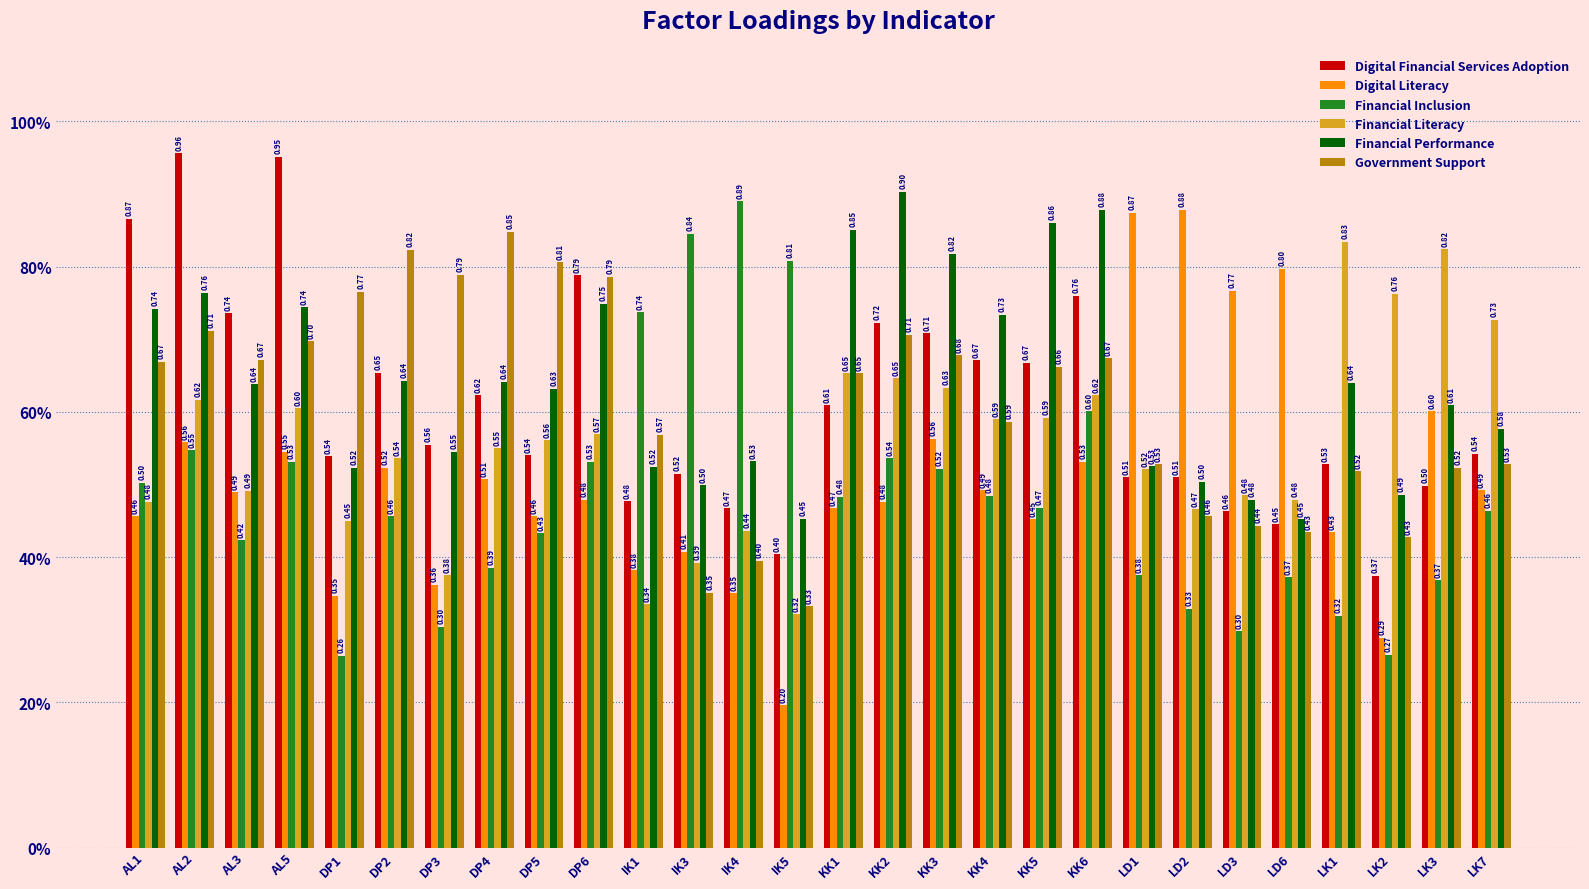

Reading left to right, extract all data points from this chart.

Digital Financial Services Adoption: 0.9	1.0	0.7	1.0	0.5	0.7	0.6	0.6	0.5	0.8	0.5	0.5	0.5	0.4	0.6	0.7	0.7	0.7	0.7	0.8	0.5	0.5	0.5	0.4	0.5	0.4	0.5	0.5
Digital Literacy: 0.5	0.6	0.5	0.5	0.3	0.5	0.4	0.5	0.5	0.5	0.4	0.4	0.3	0.2	0.5	0.5	0.6	0.5	0.5	0.5	0.9	0.9	0.8	0.8	0.4	0.3	0.6	0.5
Financial Inclusion: 0.5	0.5	0.4	0.5	0.3	0.5	0.3	0.4	0.4	0.5	0.7	0.8	0.9	0.8	0.5	0.5	0.5	0.5	0.5	0.6	0.4	0.3	0.3	0.4	0.3	0.3	0.4	0.5
Financial Literacy: 0.5	0.6	0.5	0.6	0.5	0.5	0.4	0.6	0.6	0.6	0.3	0.4	0.4	0.3	0.7	0.6	0.6	0.6	0.6	0.6	0.5	0.5	0.5	0.5	0.8	0.8	0.8	0.7
Financial Performance: 0.7	0.8	0.6	0.7	0.5	0.6	0.5	0.6	0.6	0.7	0.5	0.5	0.5	0.5	0.9	0.9	0.8	0.7	0.9	0.9	0.5	0.5	0.5	0.5	0.6	0.5	0.6	0.6
Government Support: 0.7	0.7	0.7	0.7	0.8	0.8	0.8	0.8	0.8	0.8	0.6	0.4	0.4	0.3	0.7	0.7	0.7	0.6	0.7	0.7	0.5	0.5	0.4	0.4	0.5	0.4	0.5	0.5